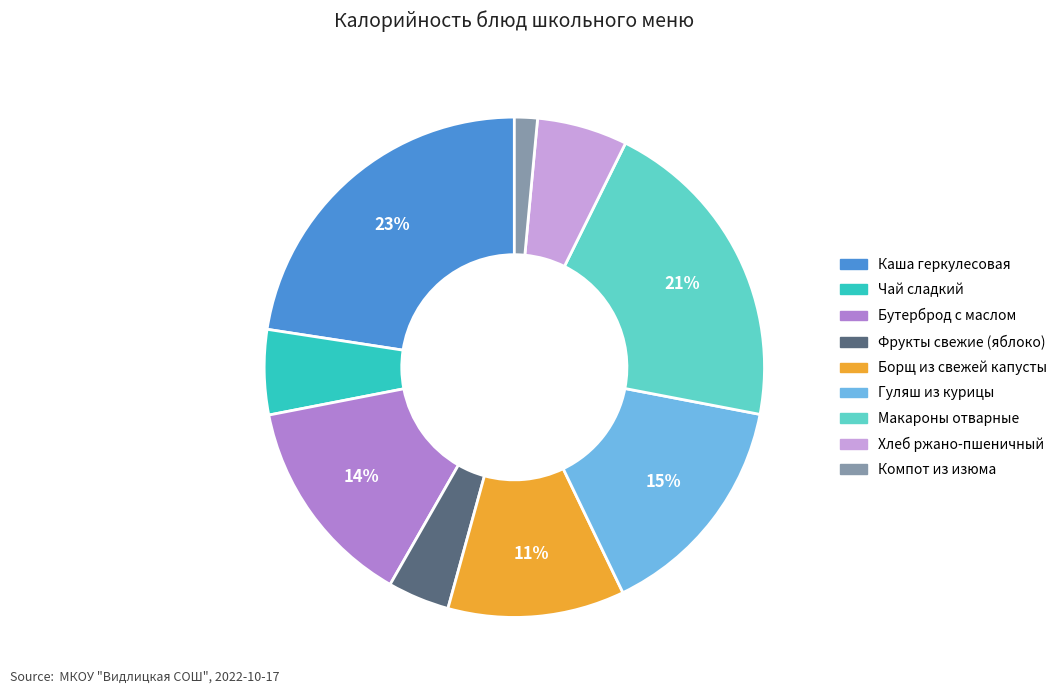

Do Макароны отварные and Хлеб ржано-пшеничный together represent more than half of the pie?

No